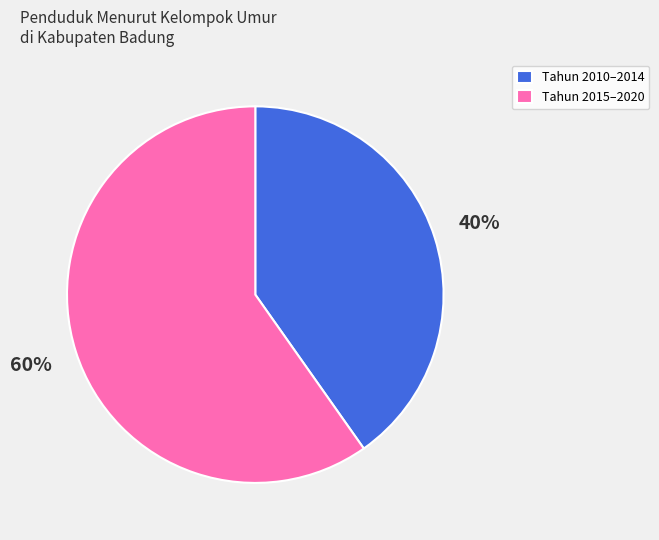

To the nearest percent, what is the difference between the largest and smallest slice percentages?

20%